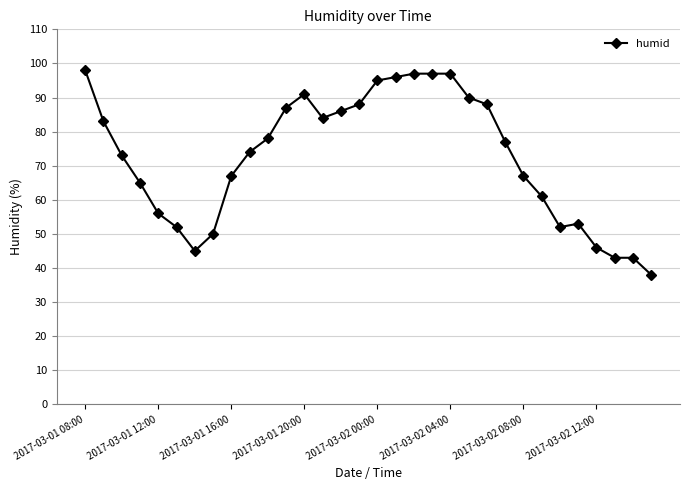

What is the difference between the maximum and minimum values?

60